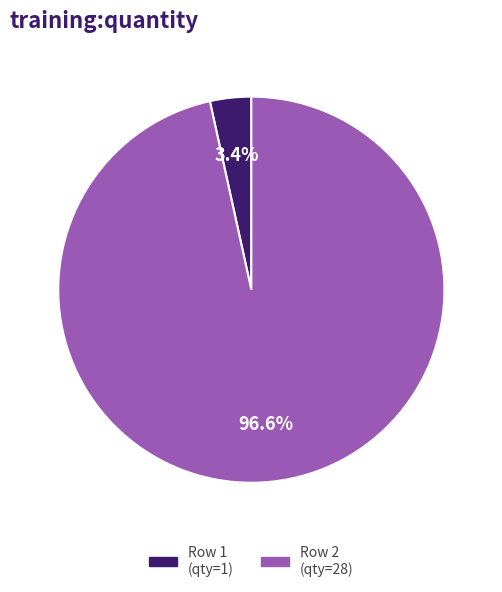

How many slices are in this pie chart?

2